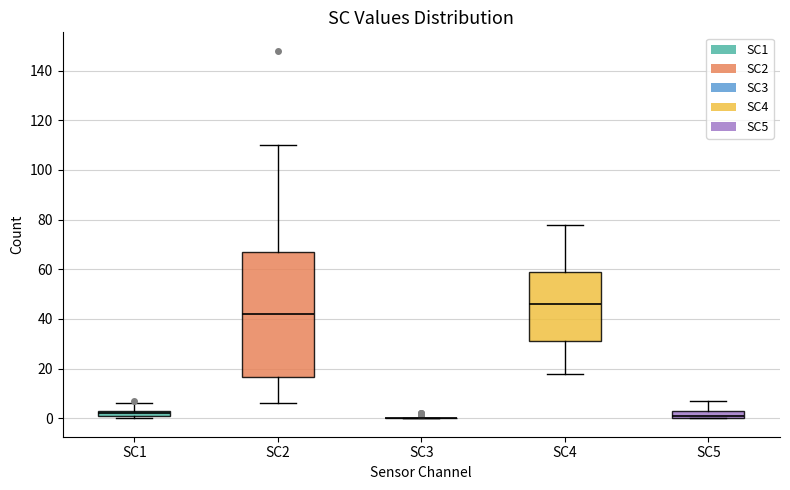

Where does the upper whisker of the box for SC1 end on the y-axis? The values are not printed on the chart, so give them approximately, as read against the axis.

6